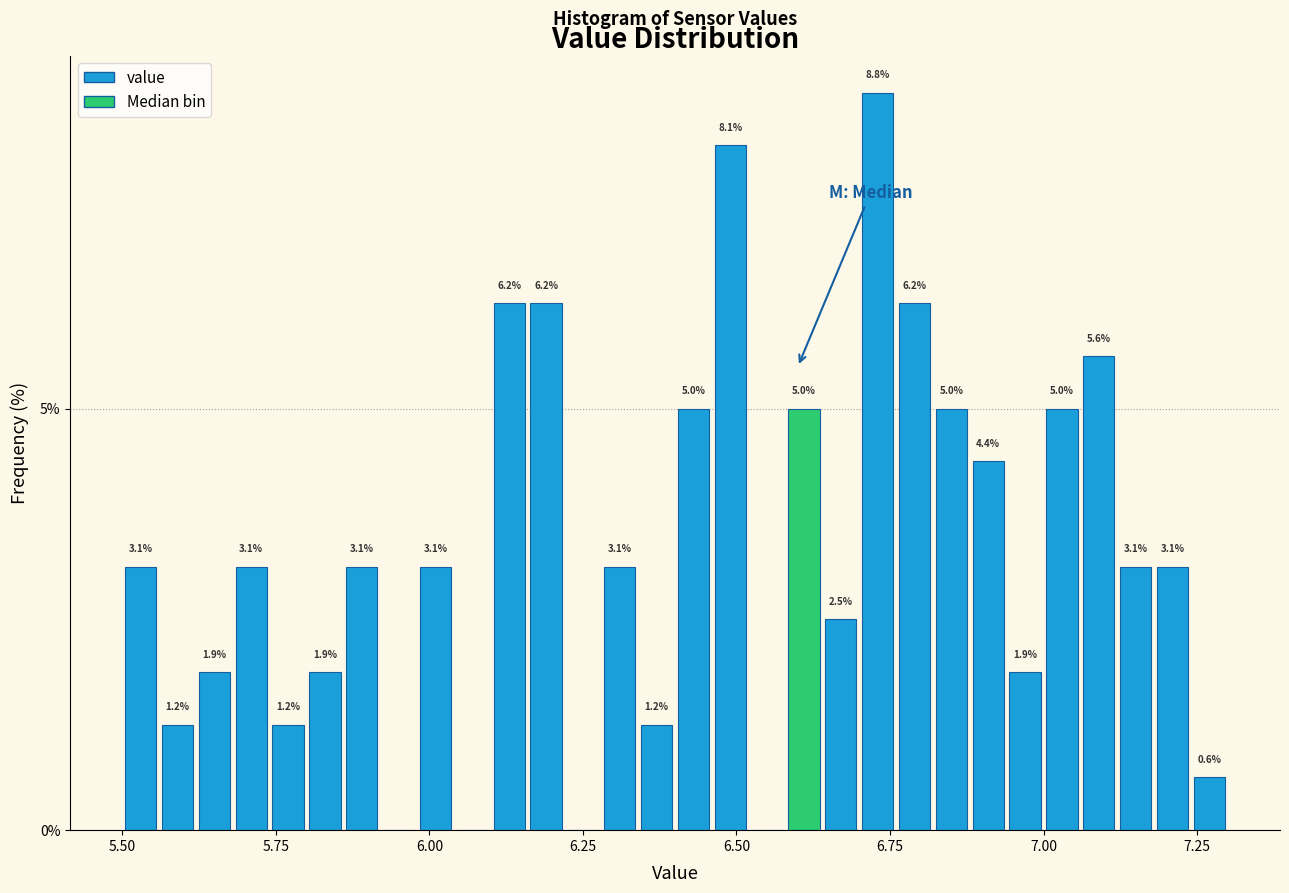

Around what value on the x-axis is the tallest bar? Give the approximate position of its centre, as read against the axis.

6.75